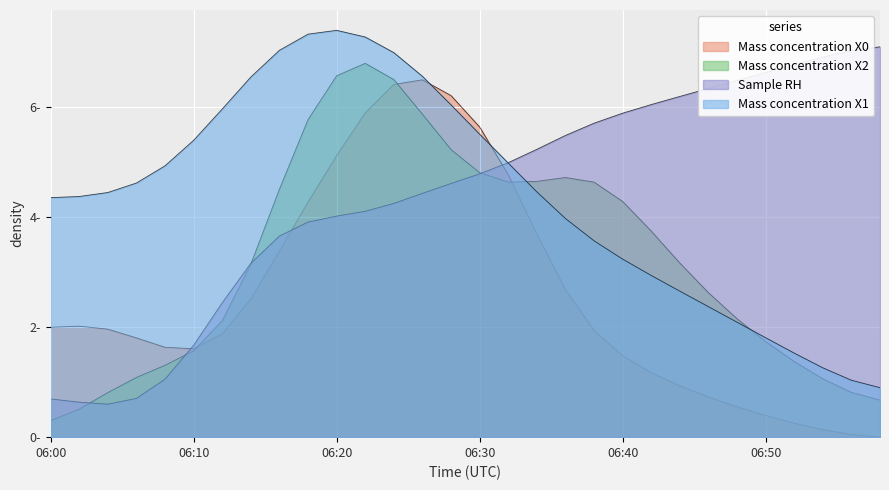

Where is the first local minimum for Mass concentration X0?

06:10